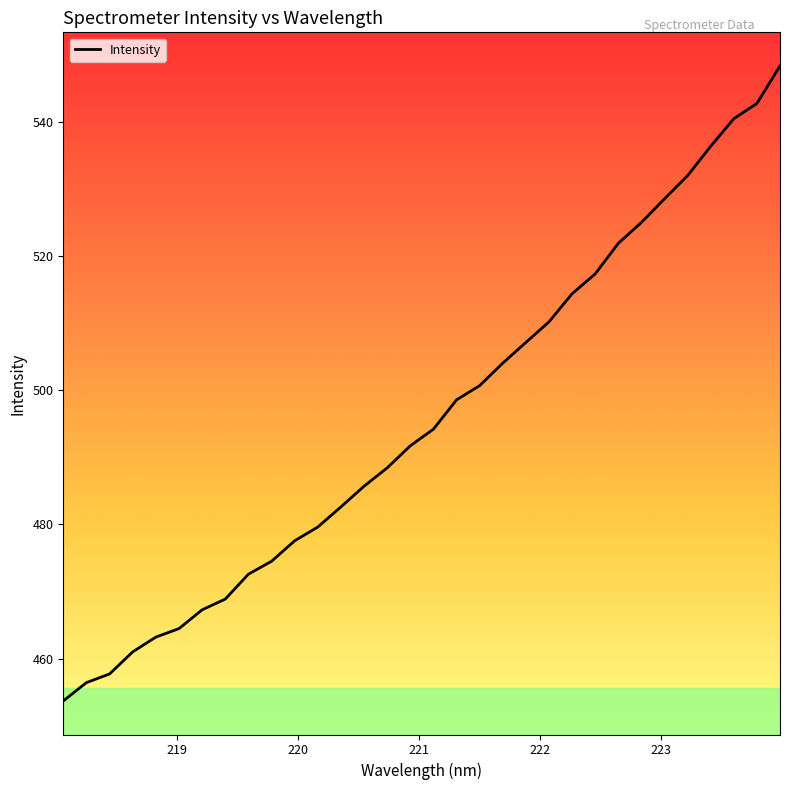

How many distinct data groups are displayed?

1